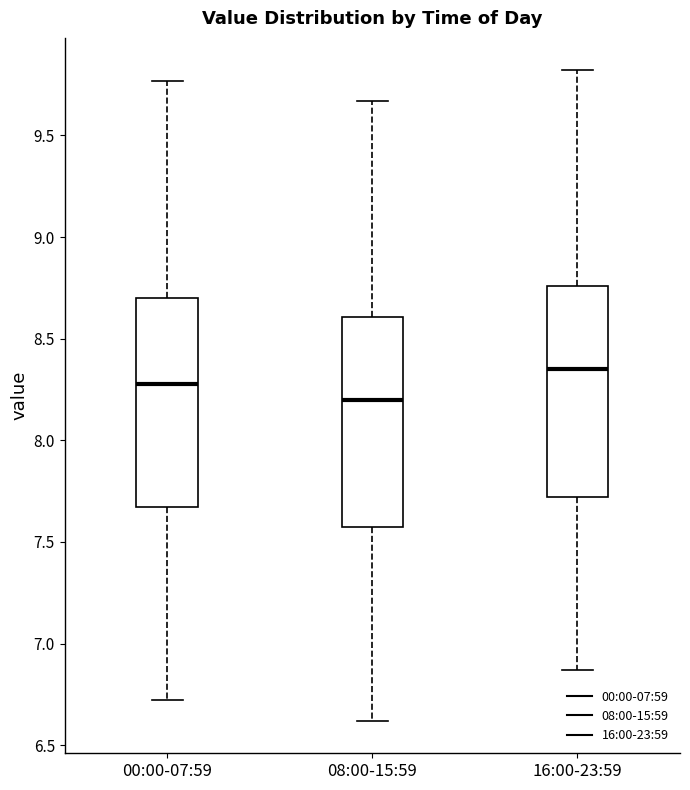

Reading left to right, transcribe this box plot: for each box, give where its median line is, the range the box spans, and where its two whiskers end, as read against the y-axis. The values are not printed on the chart, so give them approximately, as read against the axis.

00:00-07:59: median 8.30, box 7.65 to 8.70, whiskers 6.70 to 9.75
08:00-15:59: median 8.20, box 7.55 to 8.60, whiskers 6.60 to 9.65
16:00-23:59: median 8.35, box 7.70 to 8.75, whiskers 6.85 to 9.80